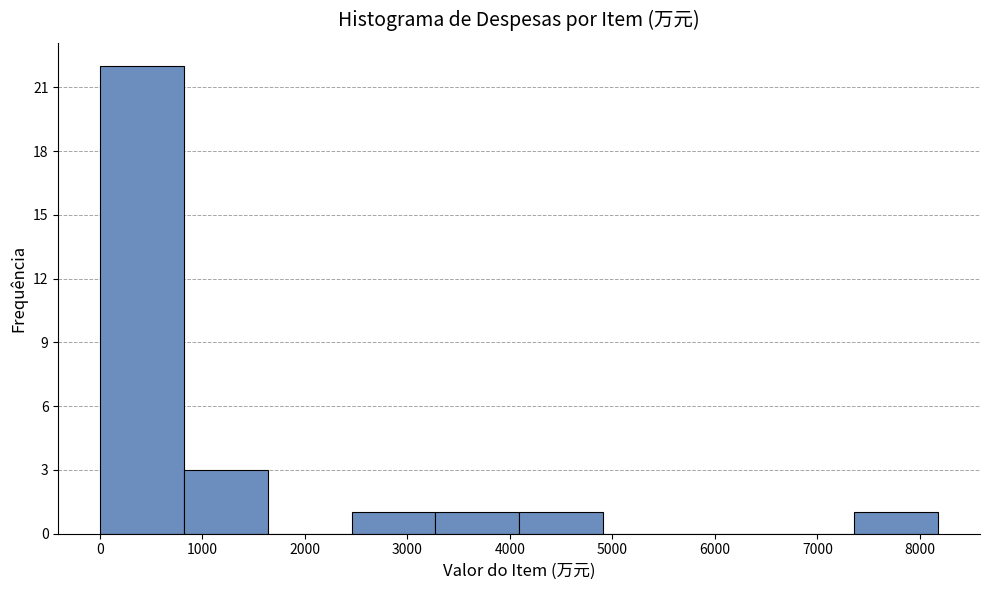

Reading left to right, transcribe this chart: for each bar, give the range it covers on the x-axis and its height. Neither the bar edges nor the heights are printed on the chart, so give them approximately, as read against the axes.

0 to 800: 22
800 to 1600: 3
1600 to 2500: 0
2500 to 3300: 1
3300 to 4100: 1
4100 to 4900: 1
4900 to 5700: 0
5700 to 6500: 0
6500 to 7400: 0
7400 to 8200: 1